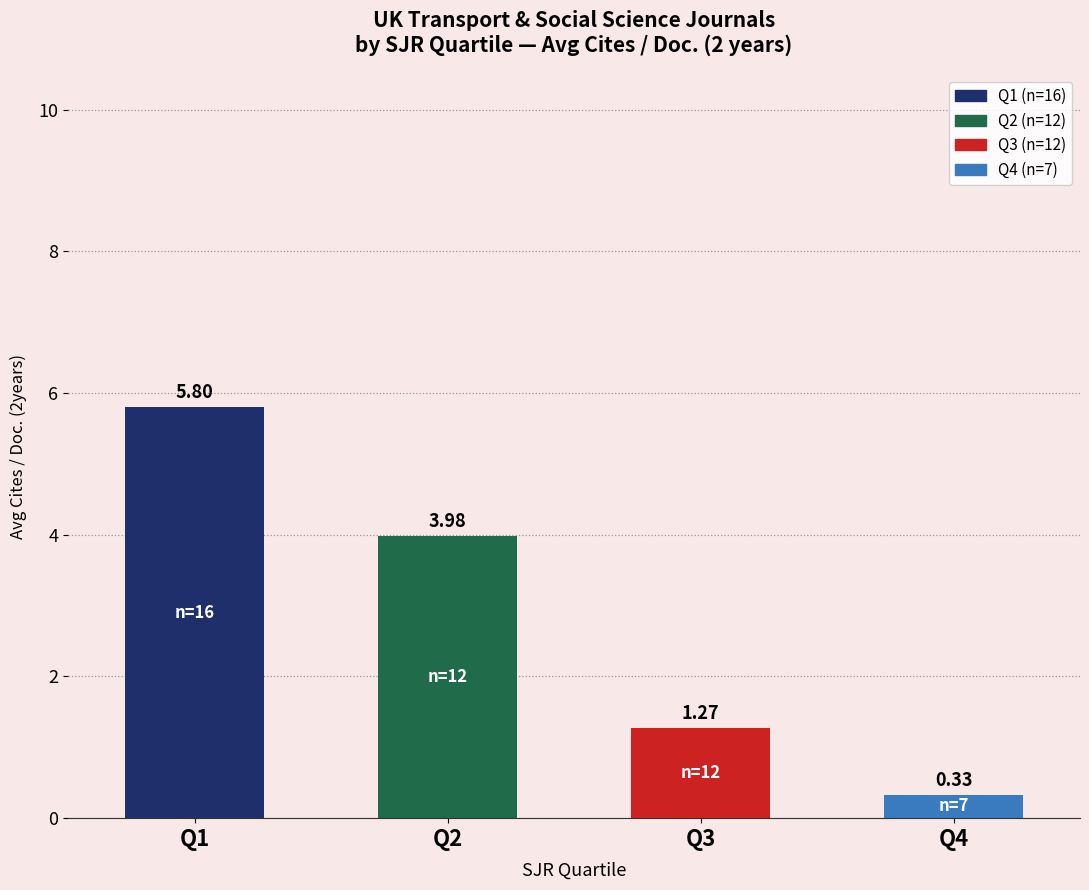

Rank the categories by value from highest to lowest.

Q1, Q2, Q3, Q4